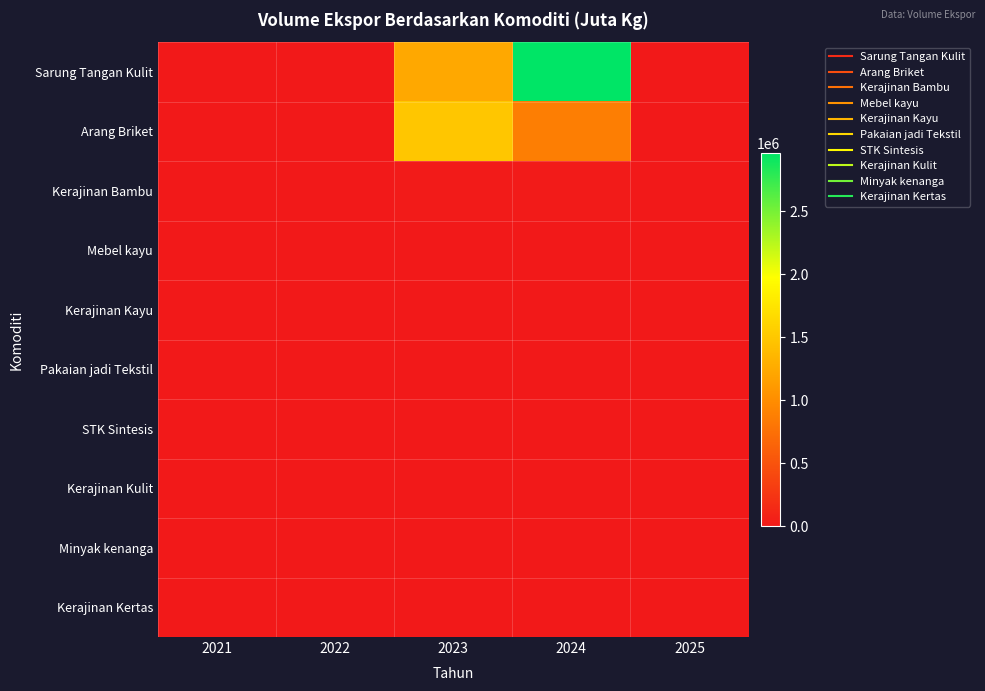

Reading right to left, extract all data points from this chart.

Sarung Tangan Kulit: 2025=0	2024=2963232	2023=1233558	2022=0	2021=0
Arang Briket: 2025=0	2024=868576	2023=1488516	2022=0	2021=0
Kerajinan Bambu: 2025=0	2024=21375	2023=21009	2022=0	2021=0
Mebel kayu: 2025=0	2024=216	2023=0	2022=0	2021=0
Kerajinan Kayu: 2025=0	2024=0	2023=330	2022=0	2021=0
Pakaian jadi Tekstil: 2025=0	2024=0	2023=0	2022=0	2021=0
STK Sintesis: 2025=0	2024=0	2023=0	2022=0	2021=0
Kerajinan Kulit: 2025=0	2024=0	2023=0	2022=0	2021=0
Minyak kenanga: 2025=0	2024=0	2023=0	2022=0	2021=0
Kerajinan Kertas: 2025=0	2024=0	2023=0	2022=0	2021=0